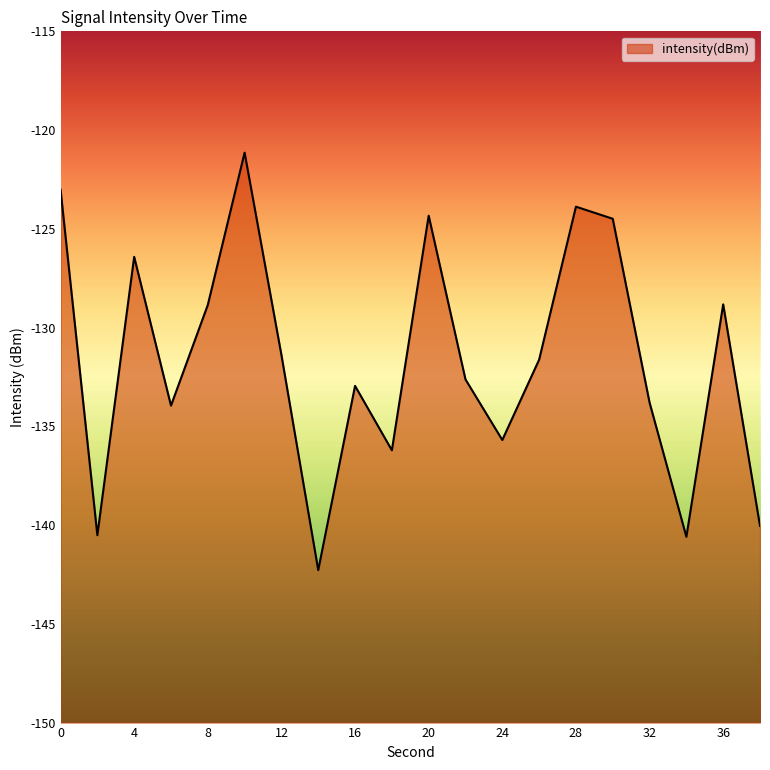

What value does the data have at 12?

-131.4